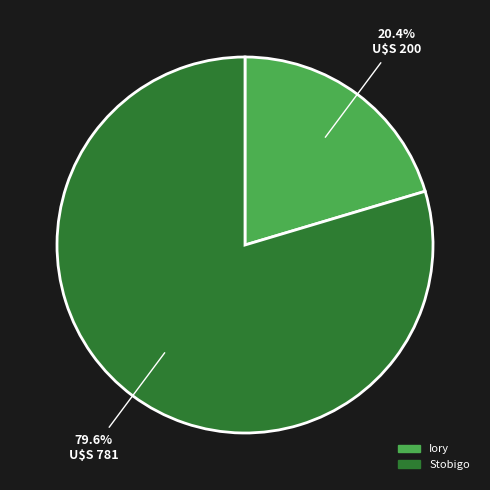

How many segments does this pie chart have?

2